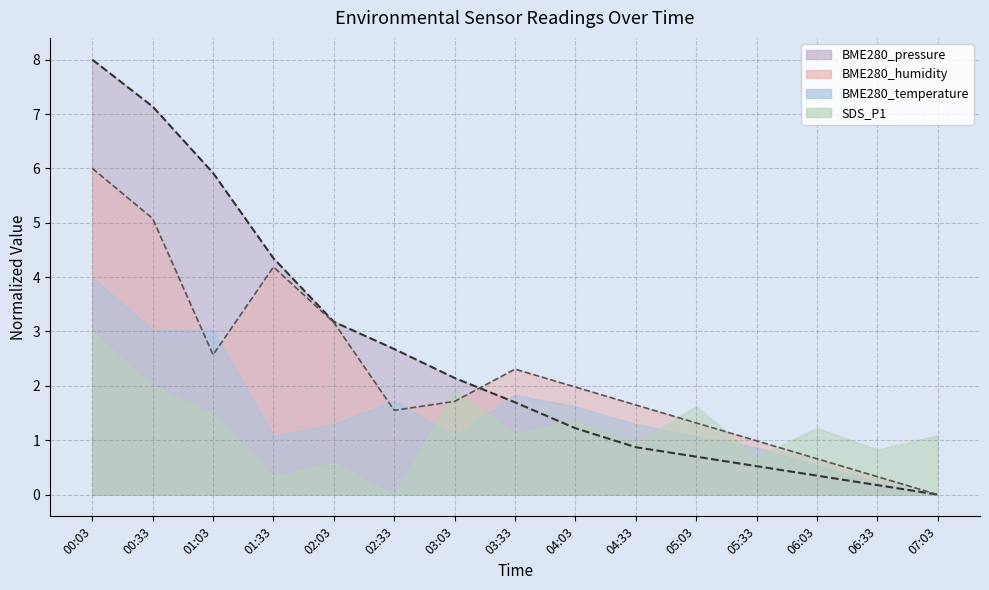

Between which two adjacent categories do BME280_pressure and BME280_humidity first intersect?

03:03 and 03:33